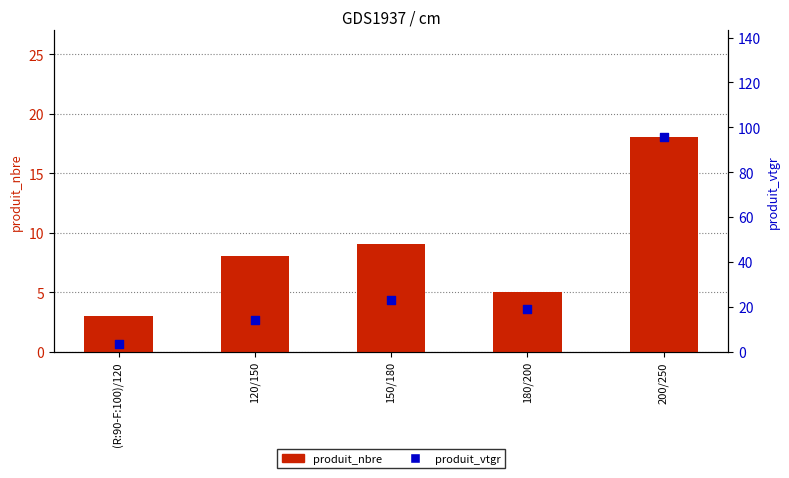

Which series has the largest total across all categories?

produit_vtgr